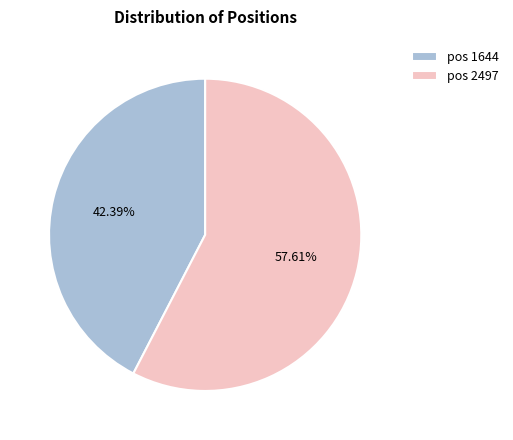

Is there a majority slice in this chart?

Yes